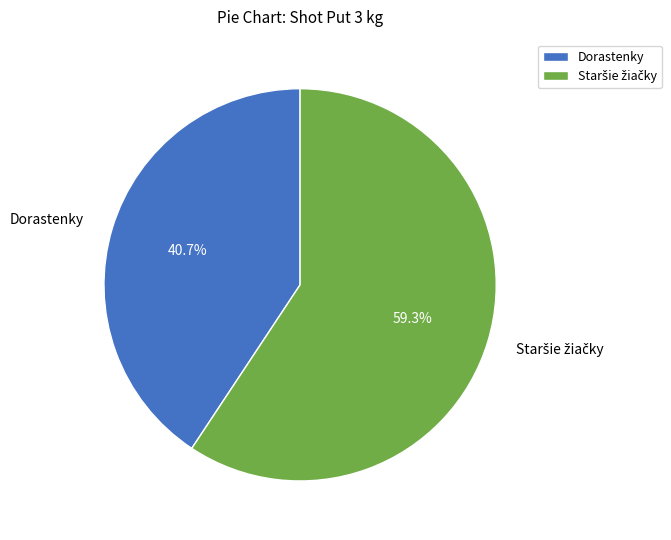

Is there any slice that represents more than half of the pie?

Yes